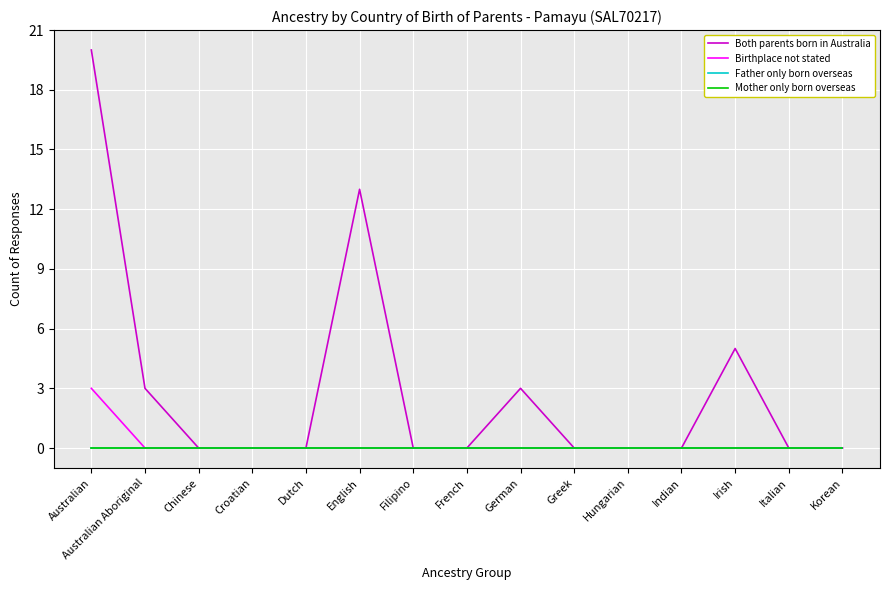

Is this an area chart (filled region under the line)?

No